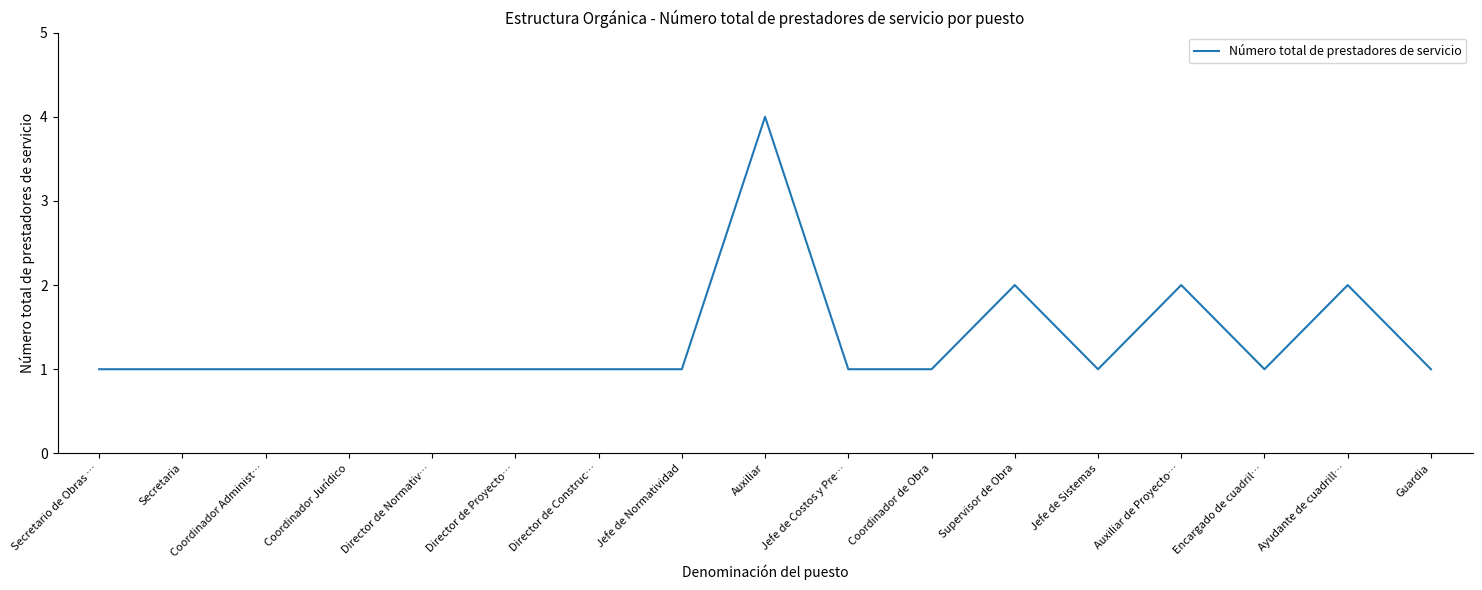

What position from the right is Coordinador Jurídico?

14